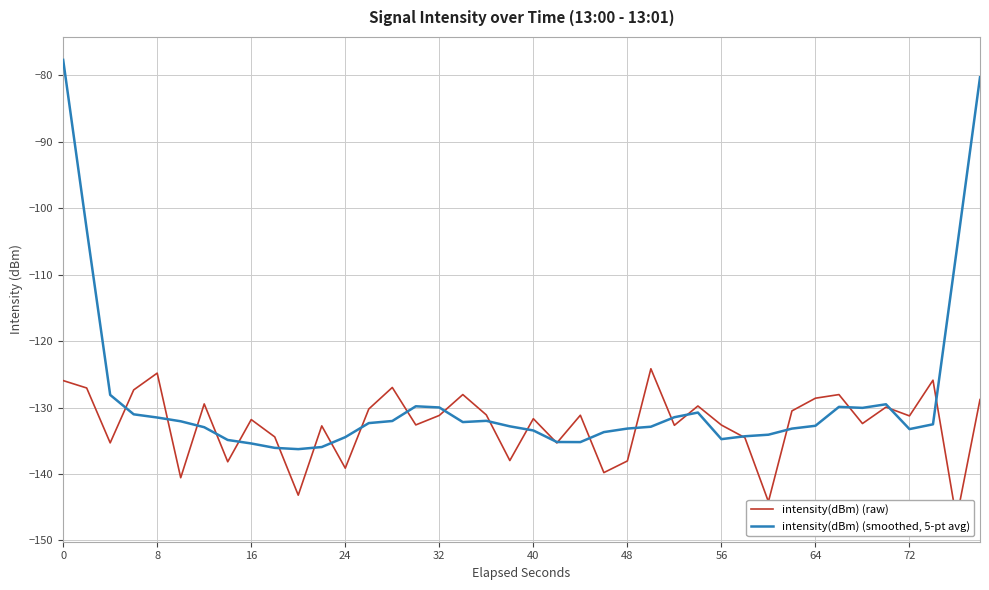

The intensity(dBm) (smoothed, 5-pt avg) series shows -136.3 at 10. True or false?

True